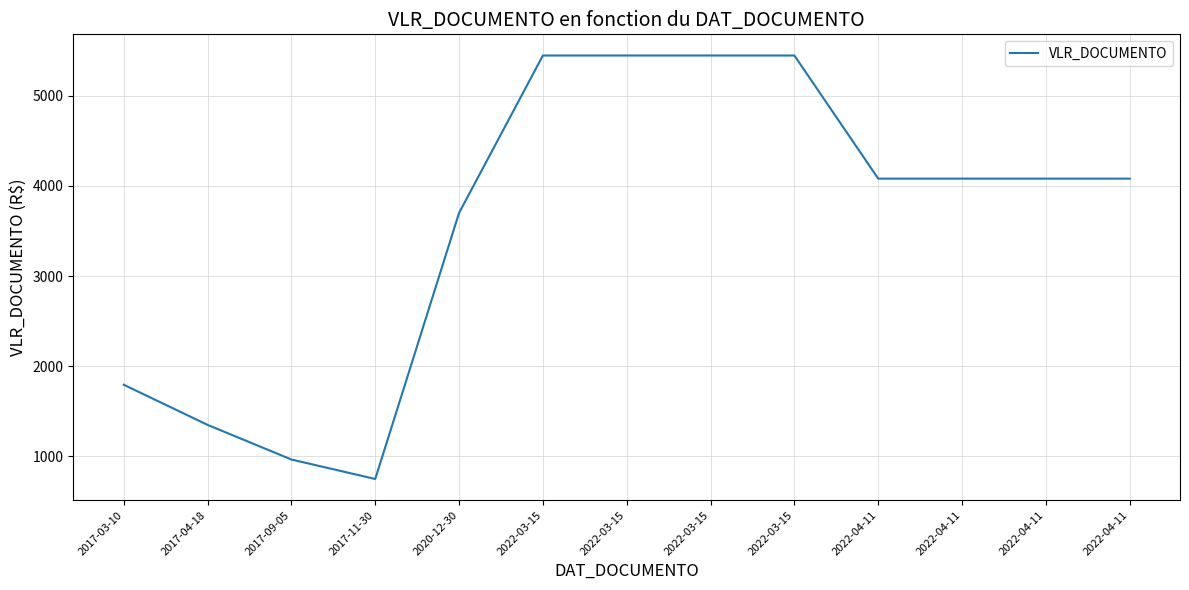

List the labels in order of value, largest first.

2022-03-15, 2022-03-15, 2022-03-15, 2022-03-15, 2022-04-11, 2022-04-11, 2022-04-11, 2022-04-11, 2020-12-30, 2017-03-10, 2017-04-18, 2017-09-05, 2017-11-30